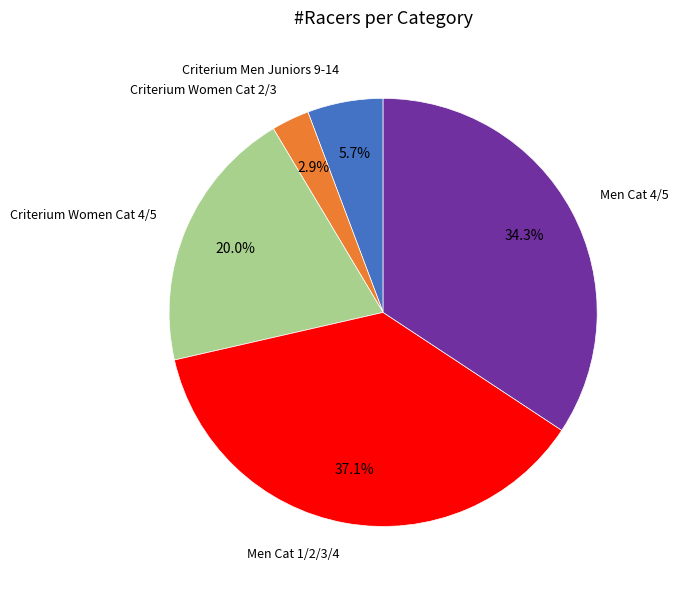

How many slices are in this pie chart?

5